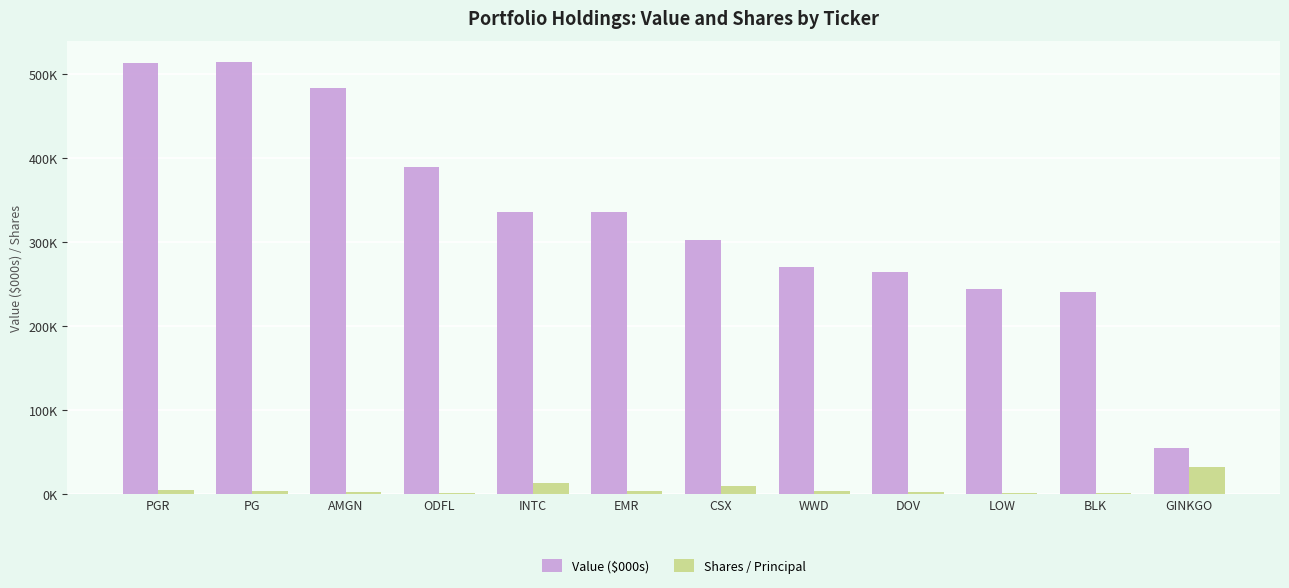

What are all the series names shown in the legend?

Value ($000s), Shares / Principal